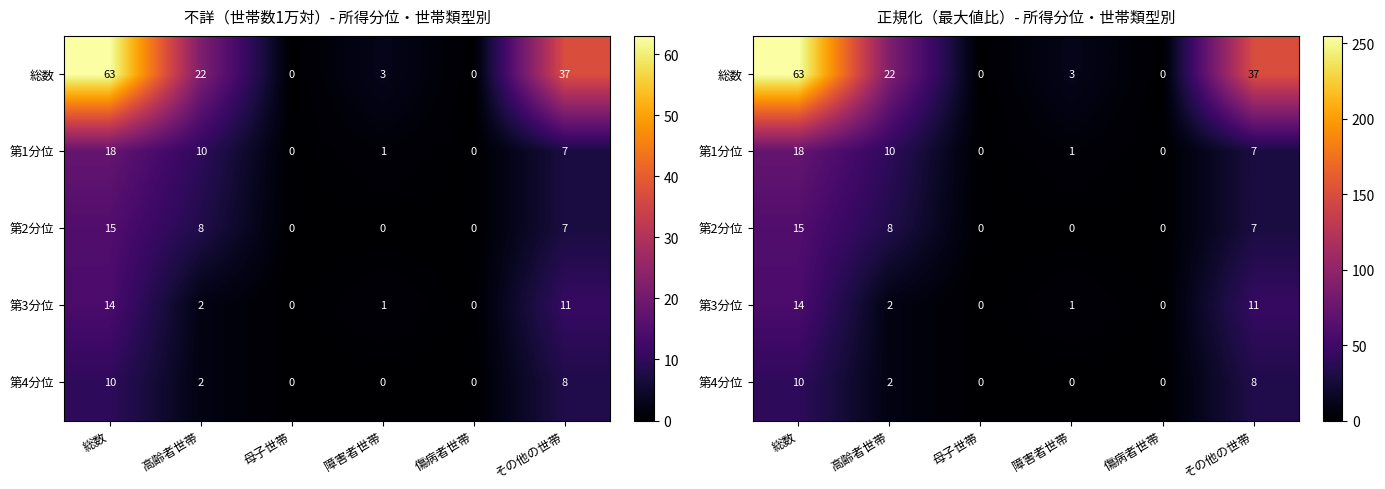

How many data points does each series have?

6